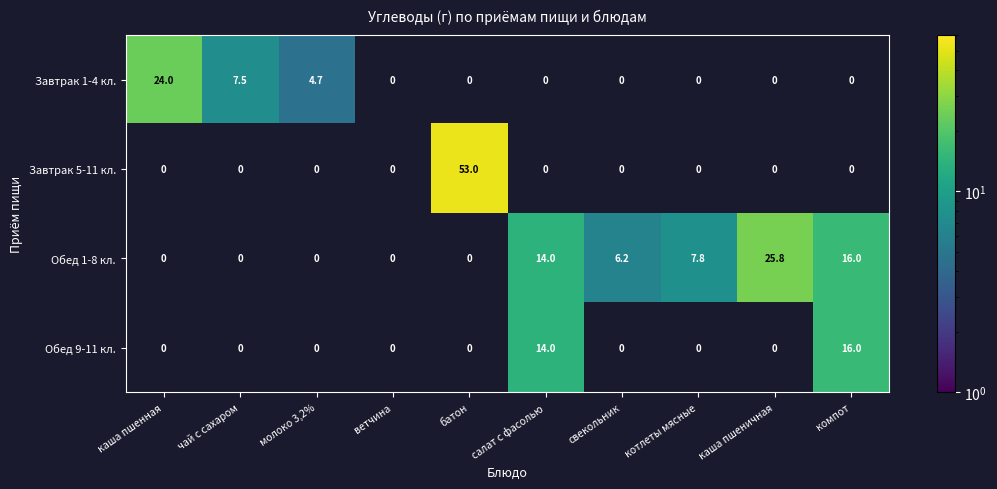

How many categories are shown in the chart?

10